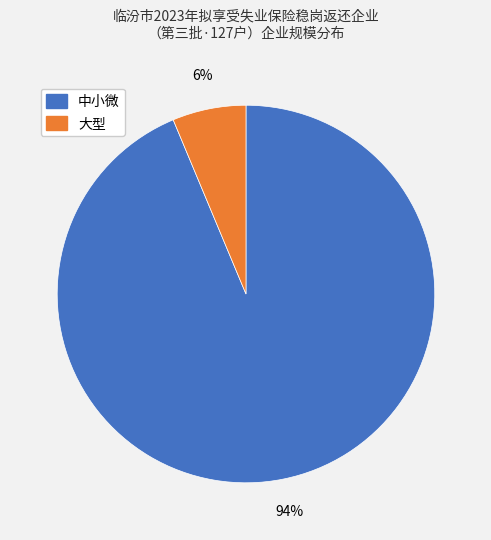

How many segments does this pie chart have?

2